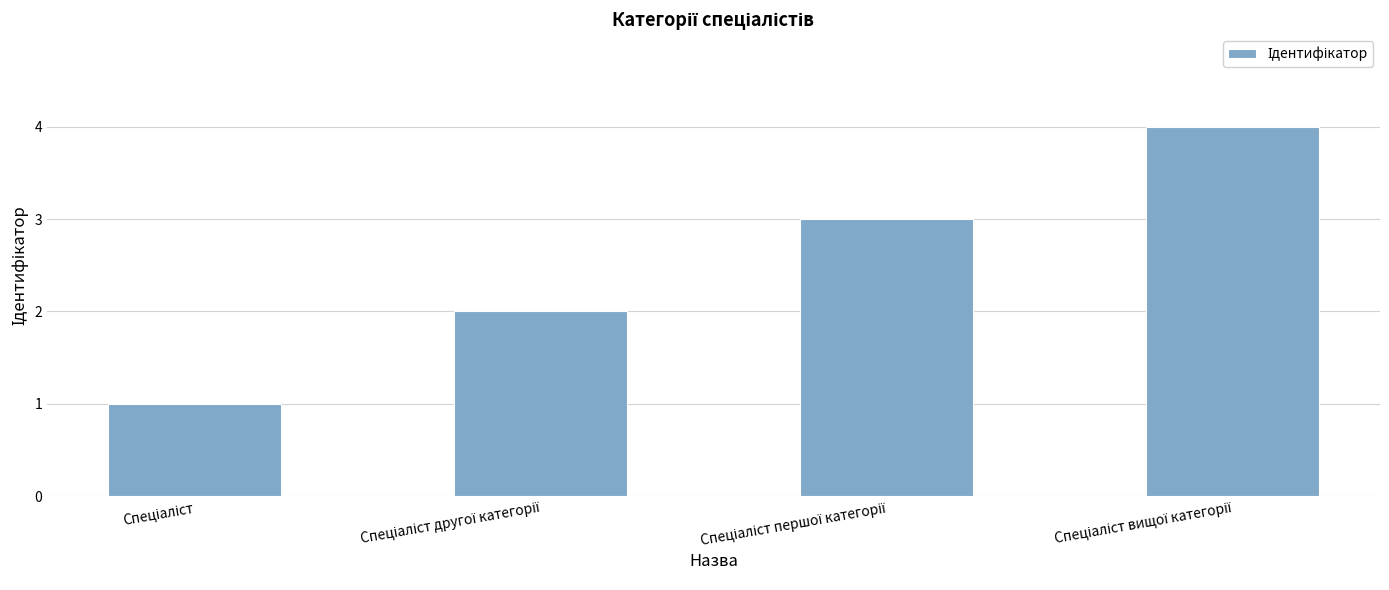

What is the value of the 4th bar from the left?

4